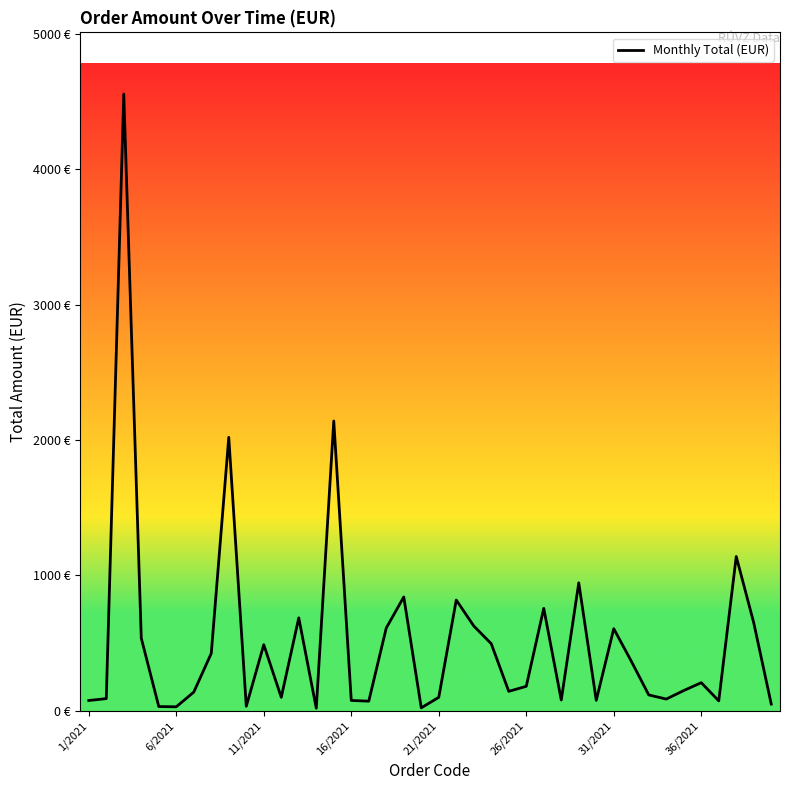

What is the difference between the second highest and minimum values?

2121.4